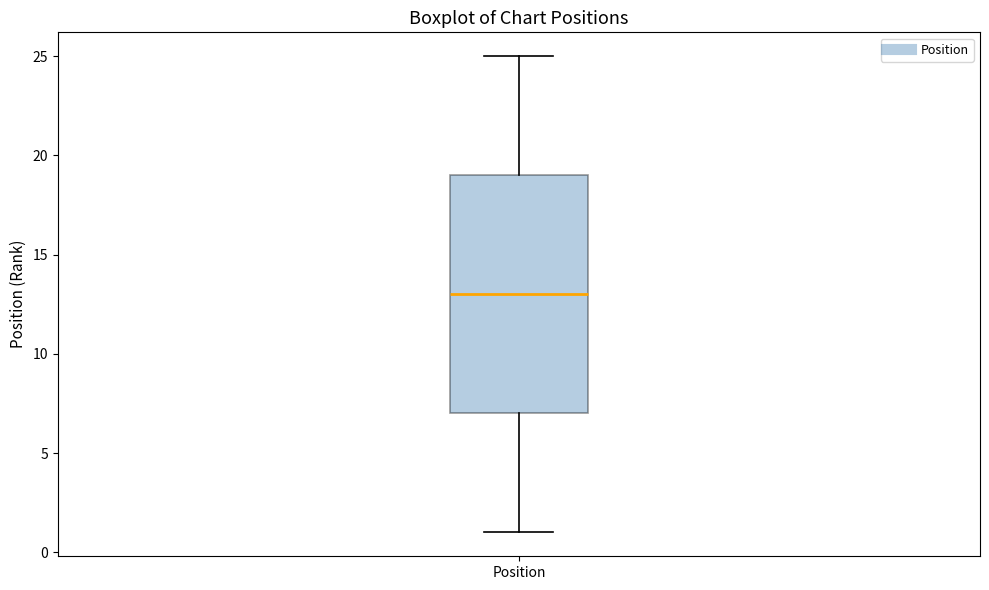

Where does the median line of the box for Position sit on the y-axis? The values are not printed on the chart, so give them approximately, as read against the axis.

13